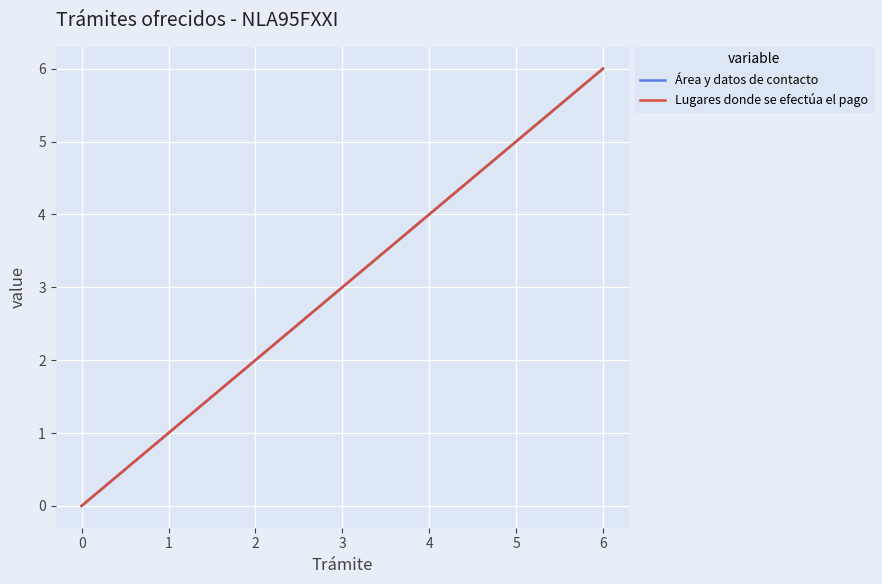

Does the chart display data point markers on the line(s)?

No